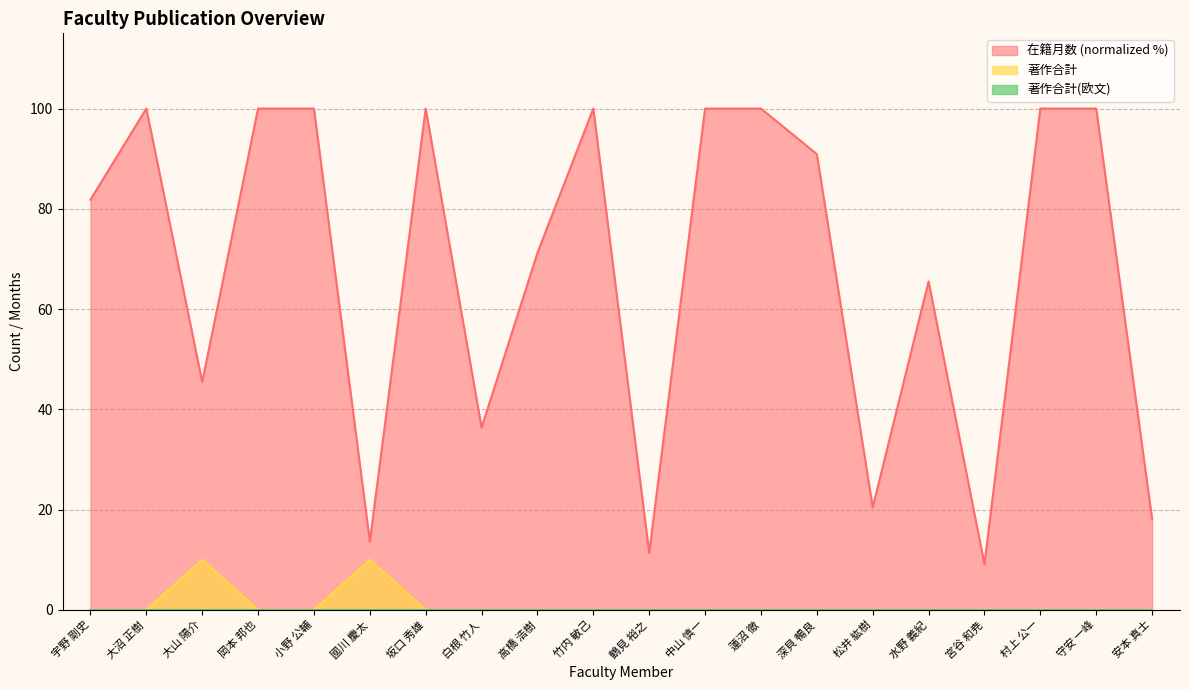

True or false: 著作合計 and 在籍月数 cross at least once.

False